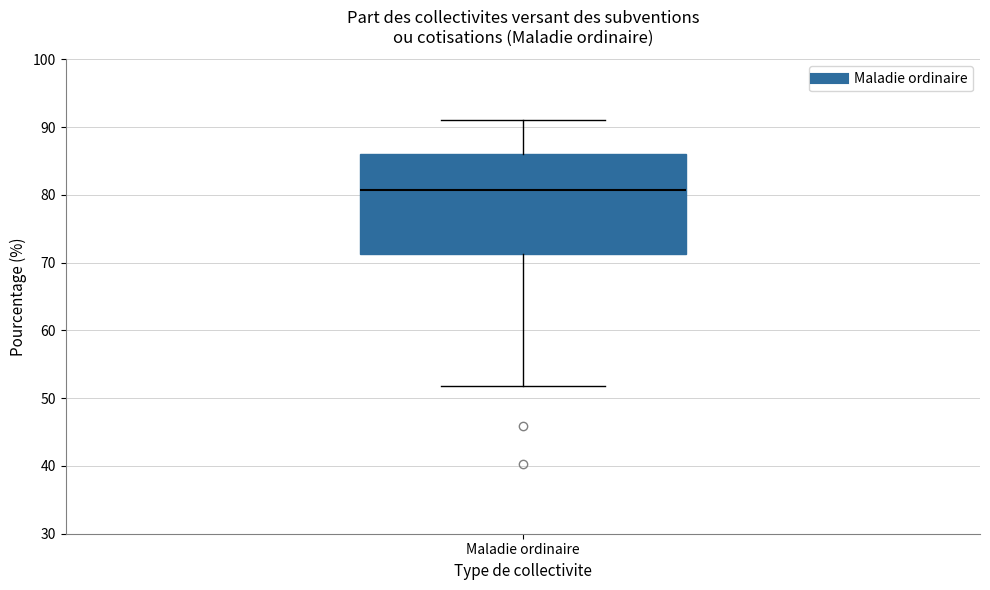

Where does the upper whisker of the box for Maladie ordinaire end on the y-axis? The values are not printed on the chart, so give them approximately, as read against the axis.

91